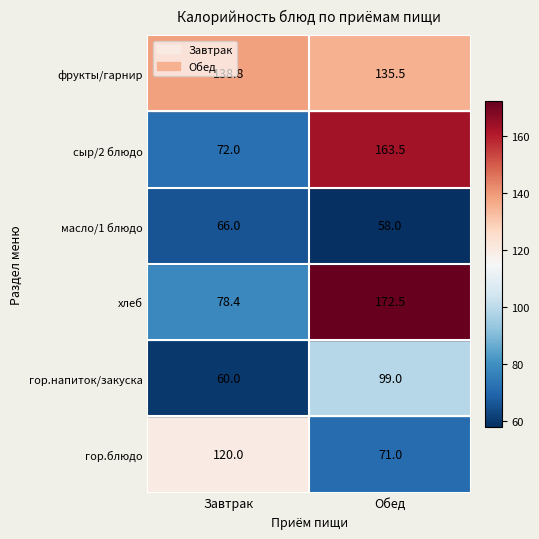

What is the difference between the maximum and minimum values in the сыр/2 блюдо series?

91.5